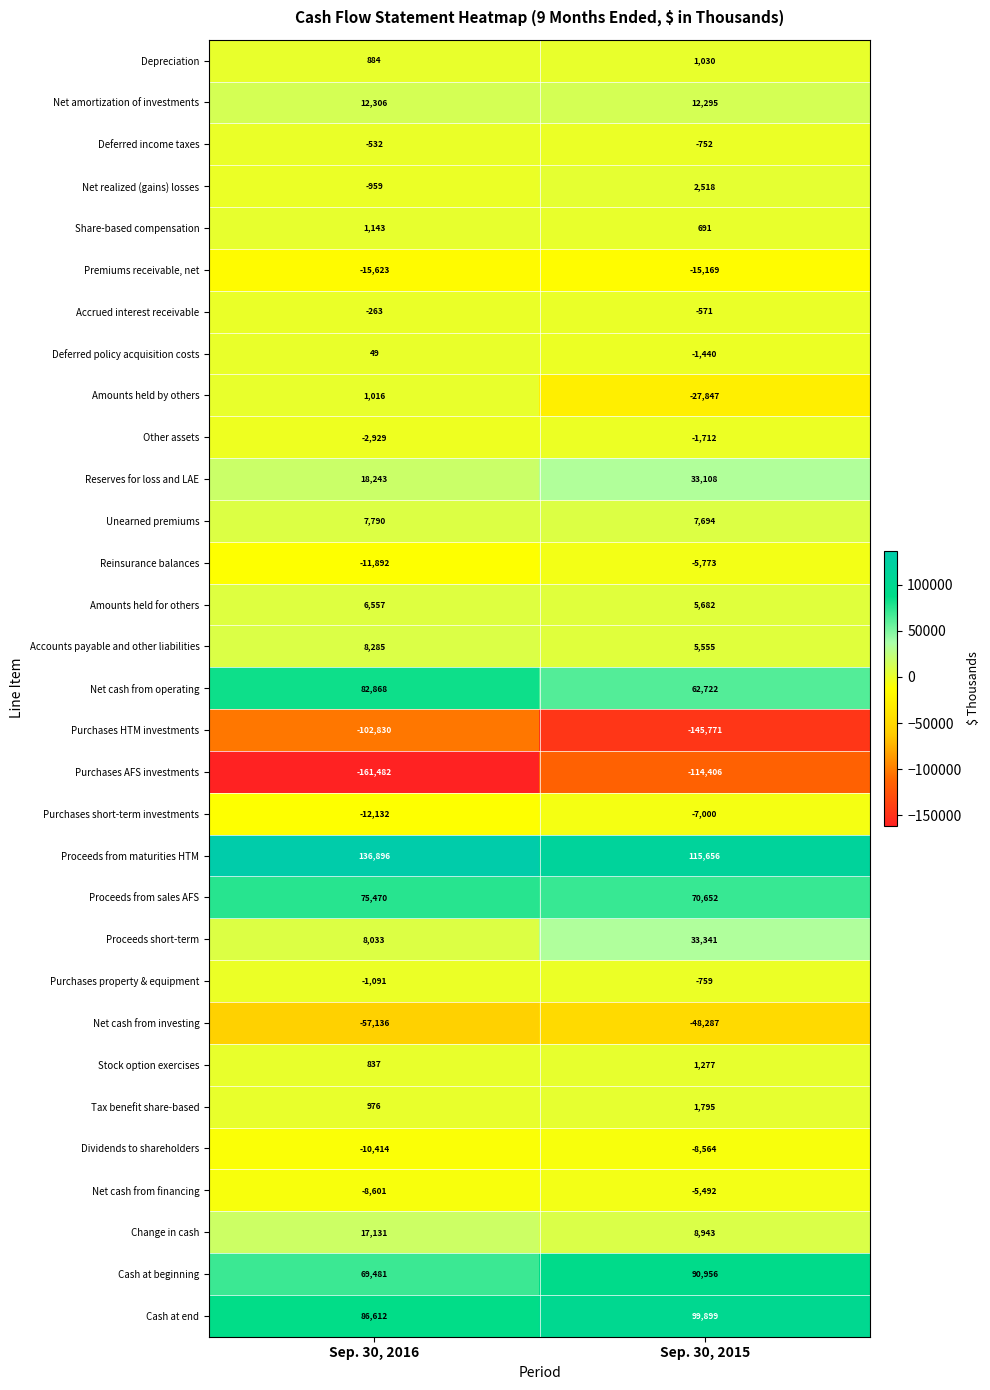

What is the difference between the maximum and minimum values in the Purchases HTM investments series?

42941